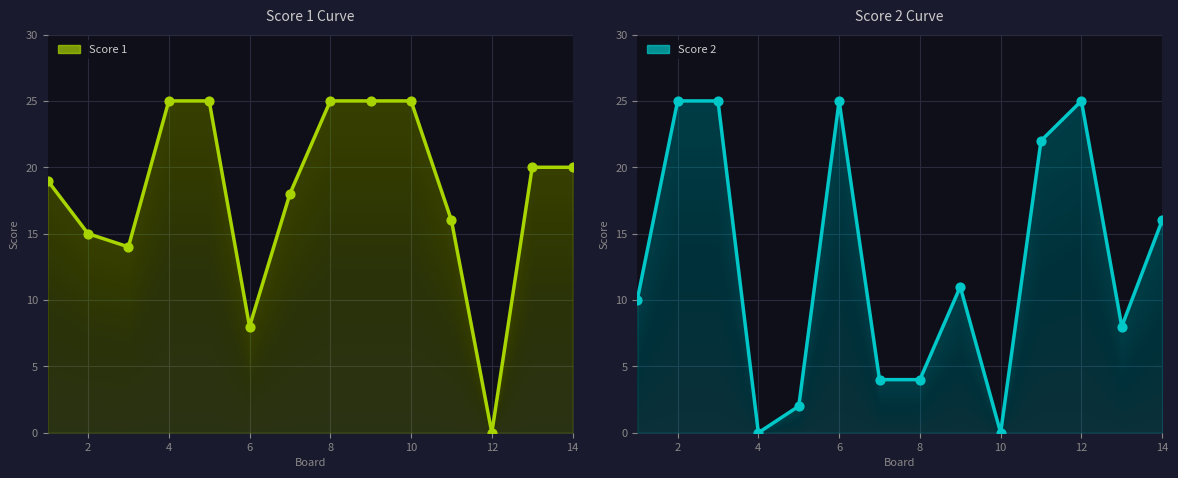

Which series contains the lowest Y value?

Score 1